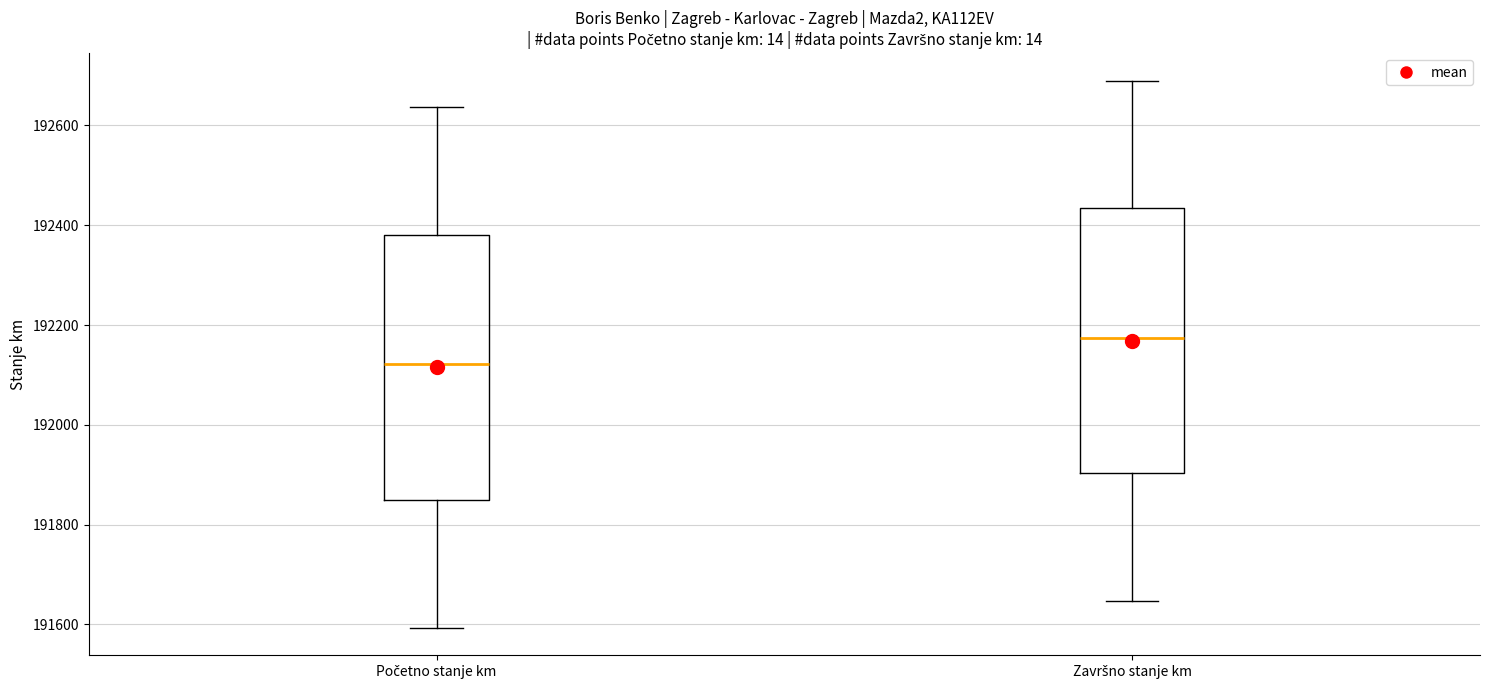

Where is the upper edge of the box for Početno stanje km on the y-axis? The values are not printed on the chart, so give them approximately, as read against the axis.

192380